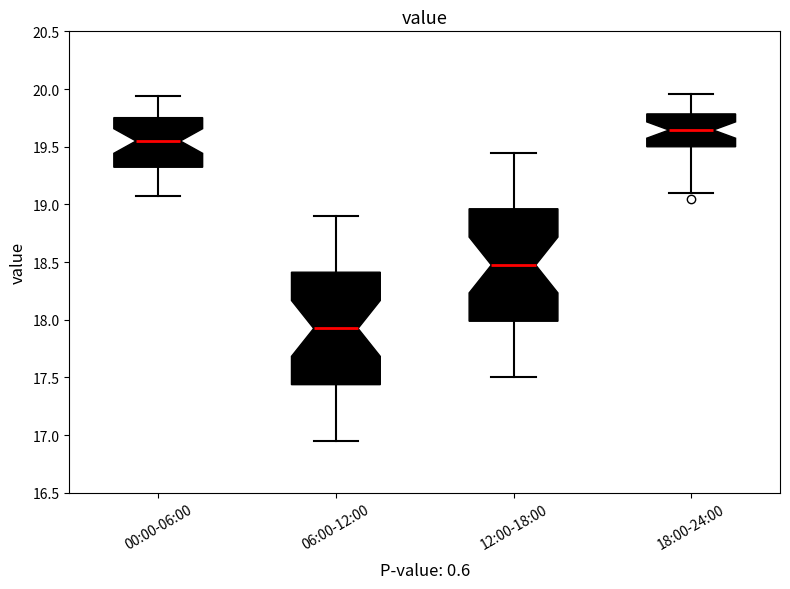

Reading left to right, transcribe this box plot: for each box, give where its median line is, the range the box spans, and where its two whiskers end, as read against the y-axis. The values are not printed on the chart, so give them approximately, as read against the axis.

00:00-06:00: median 19.55, box 19.30 to 19.75, whiskers 19.05 to 19.95
06:00-12:00: median 17.95, box 17.45 to 18.40, whiskers 16.95 to 18.90
12:00-18:00: median 18.50, box 18.00 to 18.95, whiskers 17.50 to 19.45
18:00-24:00: median 19.65, box 19.50 to 19.80, whiskers 19.10 to 19.95